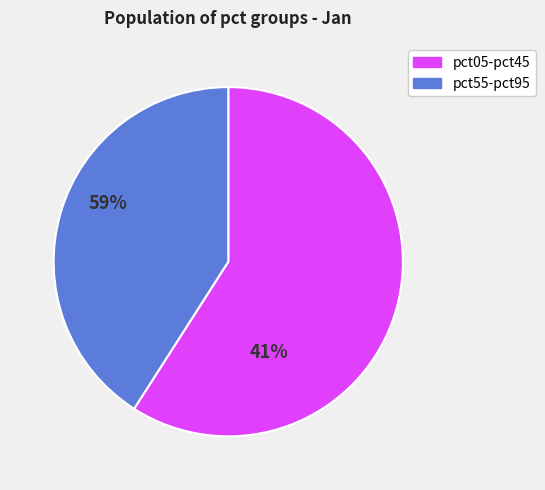

Which slice is the largest?

pct05-pct45